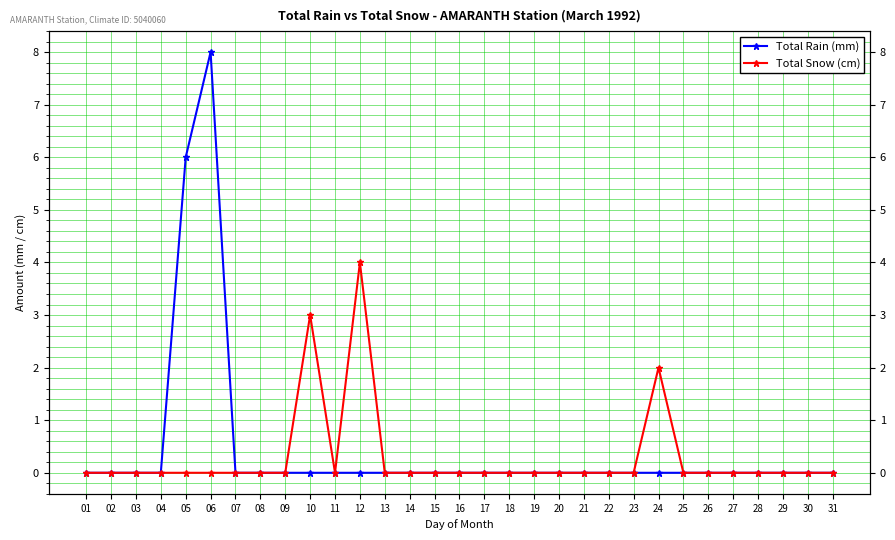

Reading left to right, extract all data points from this chart.

Total Rain (mm): 01=0	02=0	03=0	04=0	05=6	06=8	07=0	08=0	09=0	10=0	11=0	12=0	13=0	14=0	15=0	16=0	17=0	18=0	19=0	20=0	21=0	22=0	23=0	24=0	25=0	26=0	27=0	28=0	29=0	30=0	31=0
Total Snow (cm): 01=0	02=0	03=0	04=0	05=0	06=0	07=0	08=0	09=0	10=3	11=0	12=4	13=0	14=0	15=0	16=0	17=0	18=0	19=0	20=0	21=0	22=0	23=0	24=2	25=0	26=0	27=0	28=0	29=0	30=0	31=0